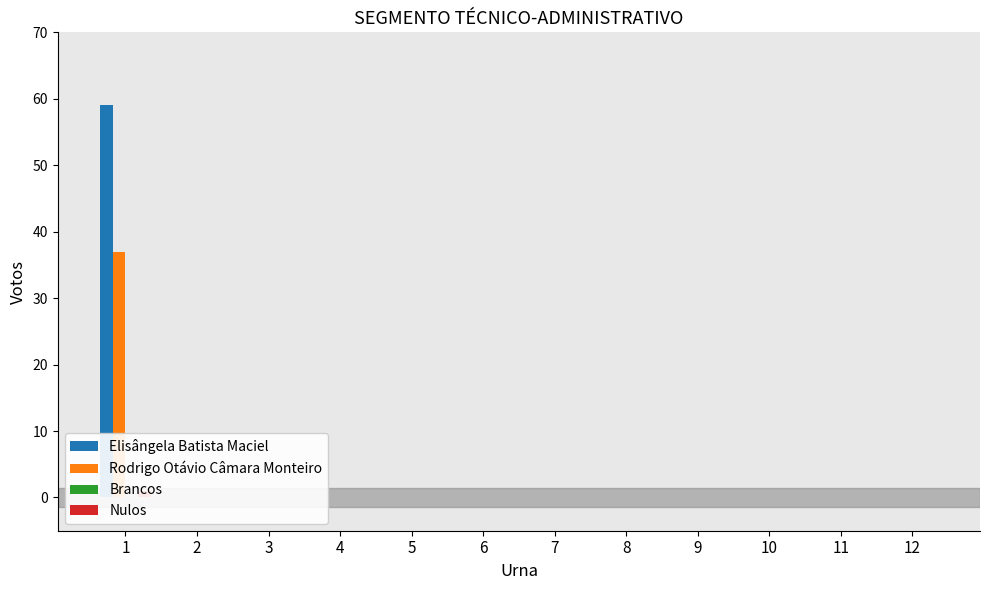

List the labels in order of Nulos value, smallest first.

2, 3, 4, 5, 6, 7, 8, 9, 10, 11, 12, 1